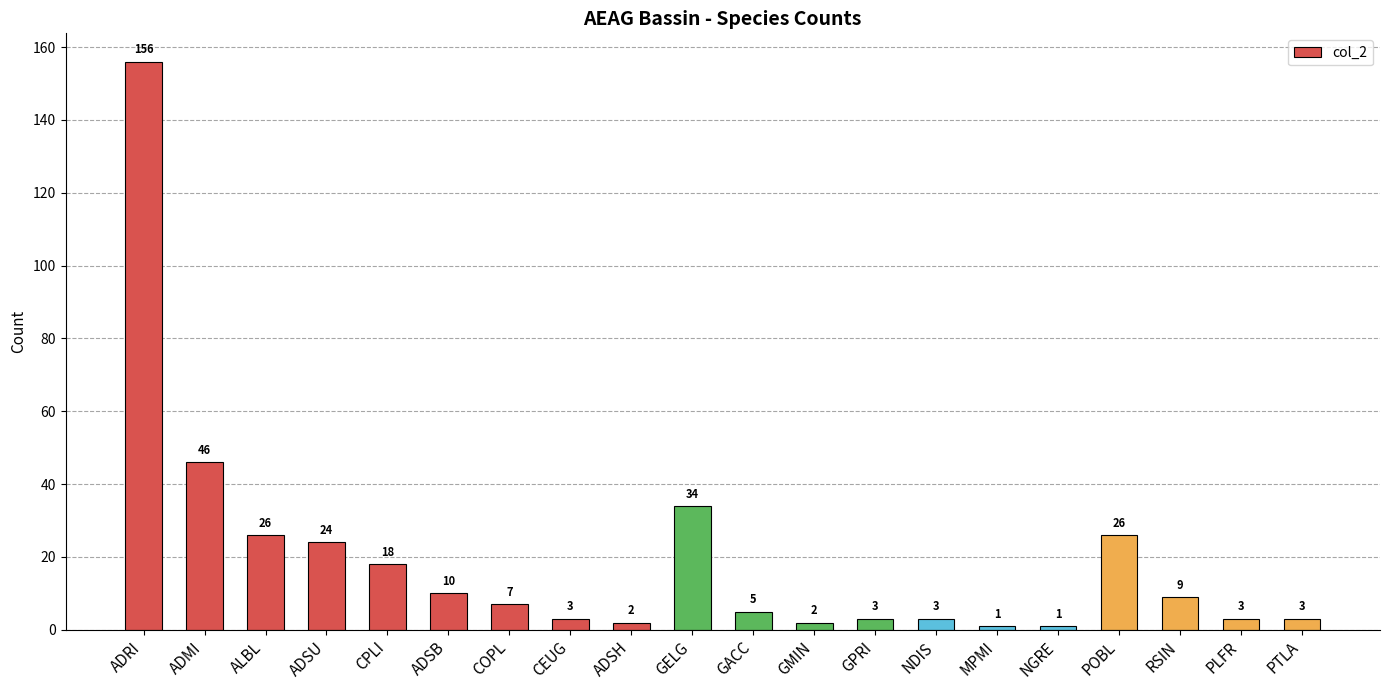

Is it true that the value at ADRI is 52?

False